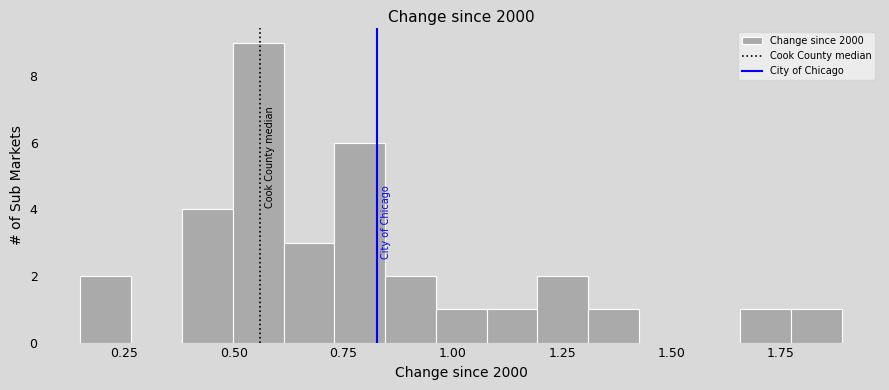

Read against the x-axis, roughly where is the centre of the tallest bar?

0.55